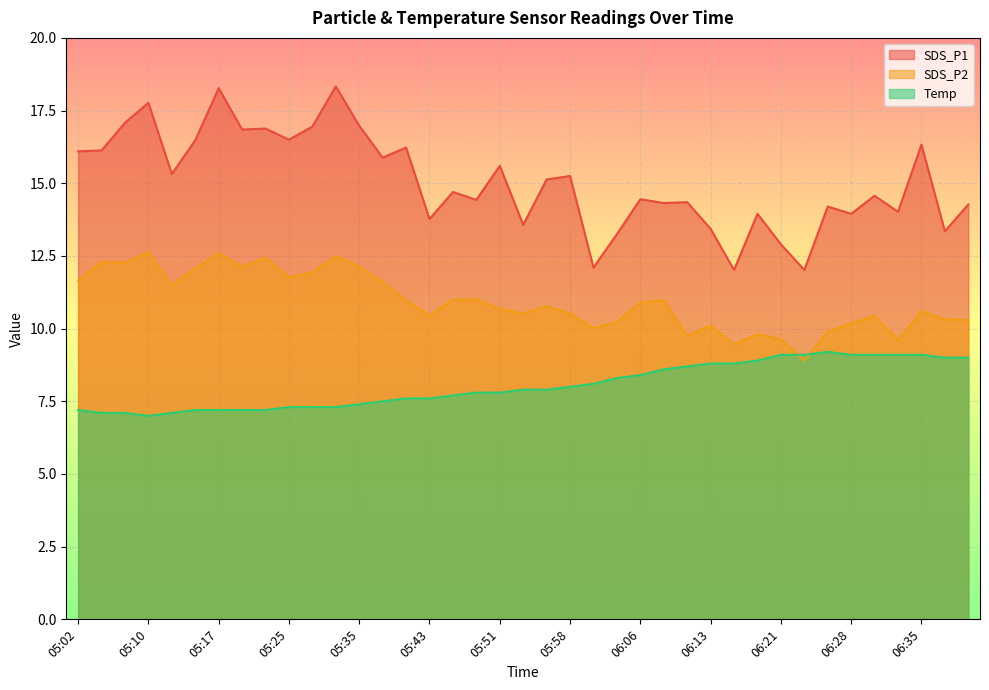

The value of SDS_P1 at 05:10 is 17.8. True or false?

True